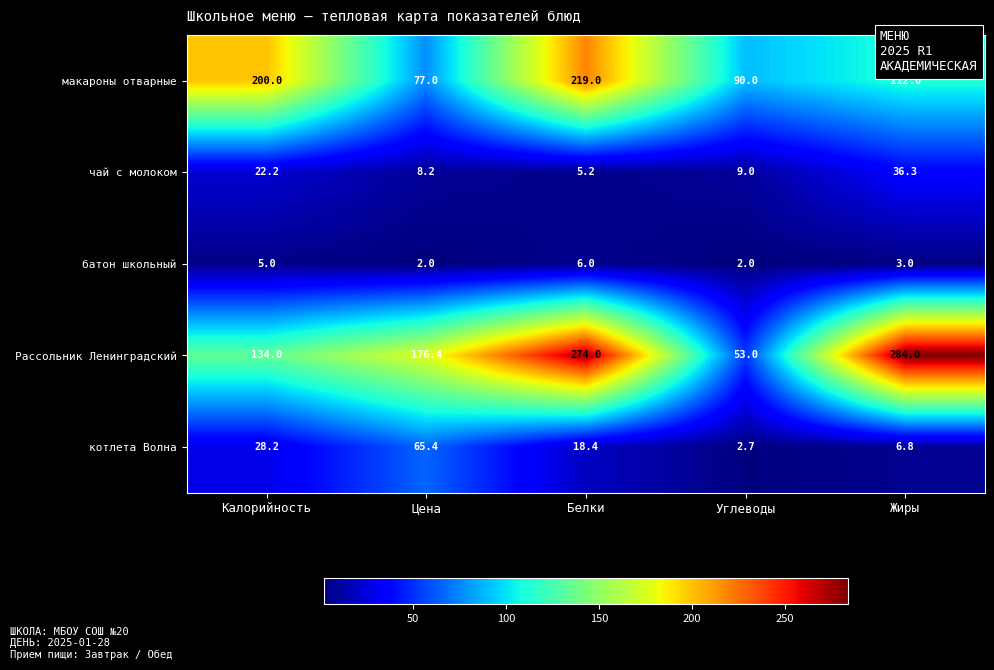

Which series has the largest total across all categories?

Рассольник Ленинградский